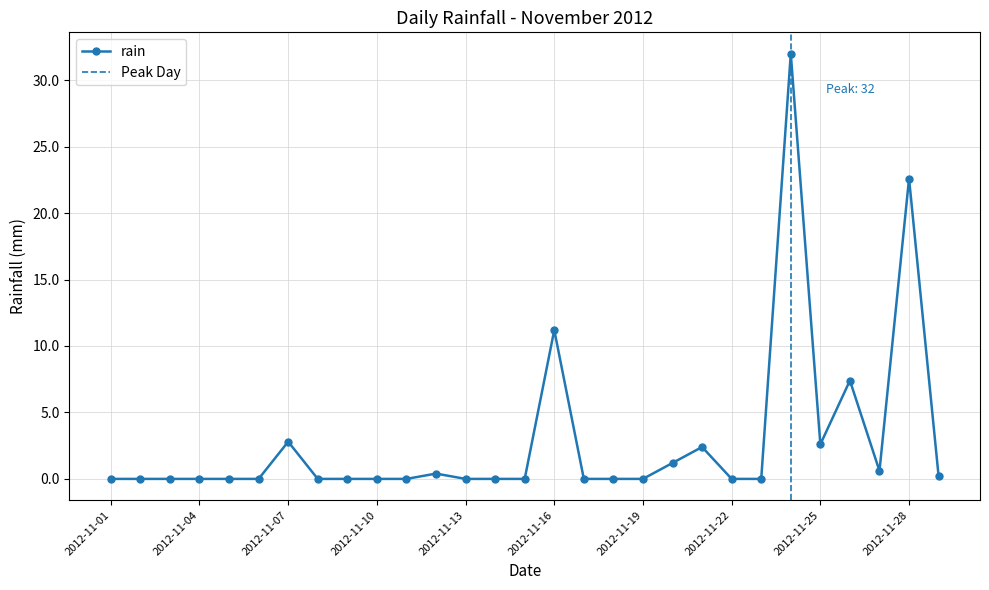

What is the difference between the second highest and minimum values?

22.6